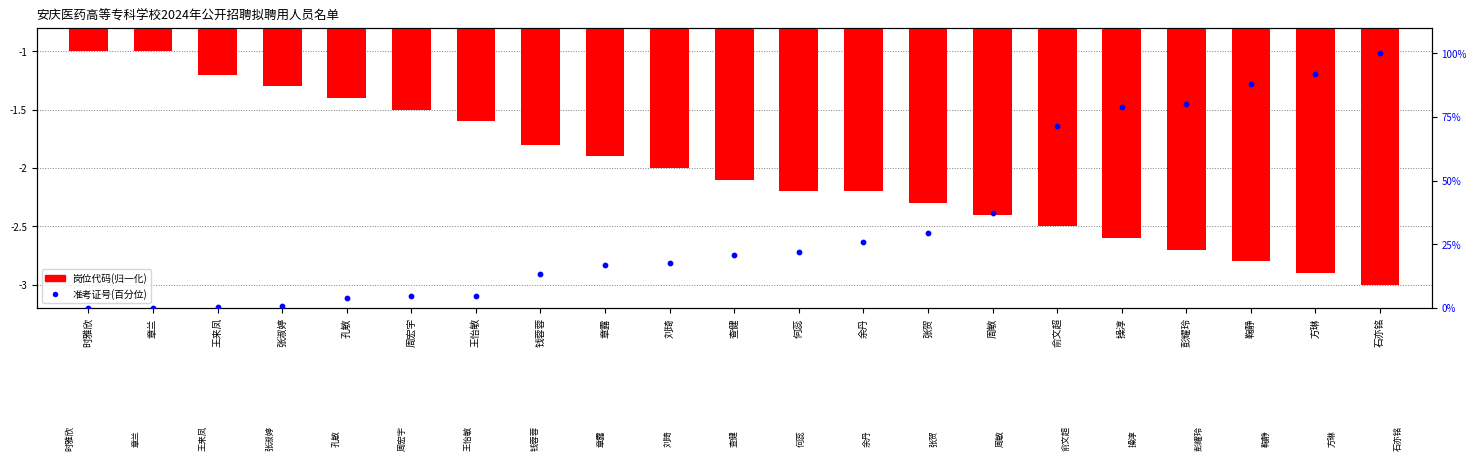

Which series contains the highest Y value?

准考证号(百分位)